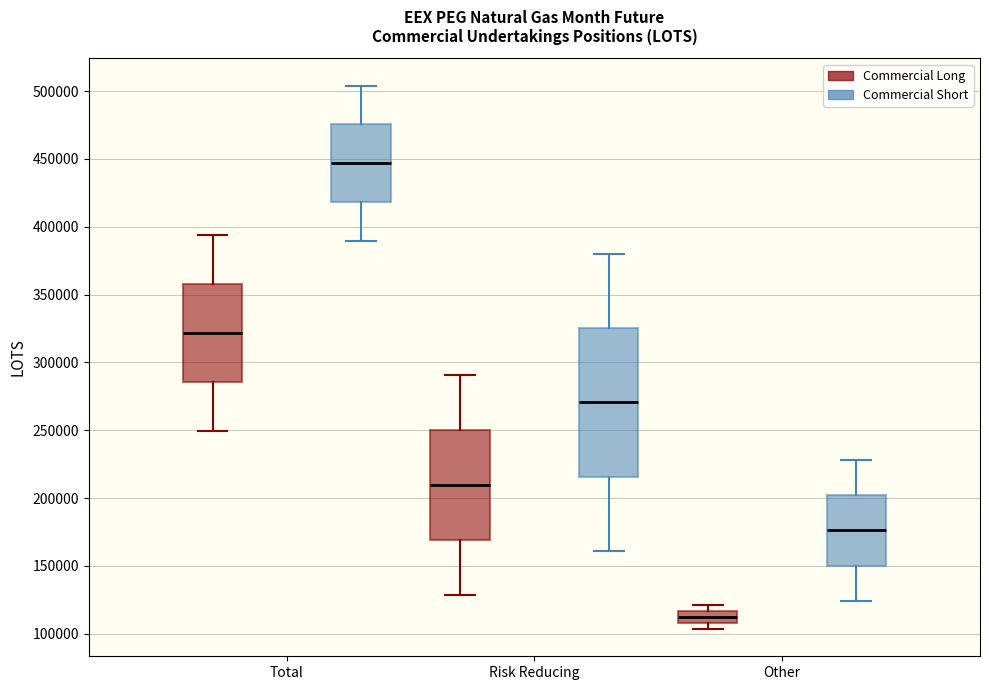

Comparing the boxes themselves (not the whiskers), which one is the tallest?

Risk Reducing (Commercial Short)